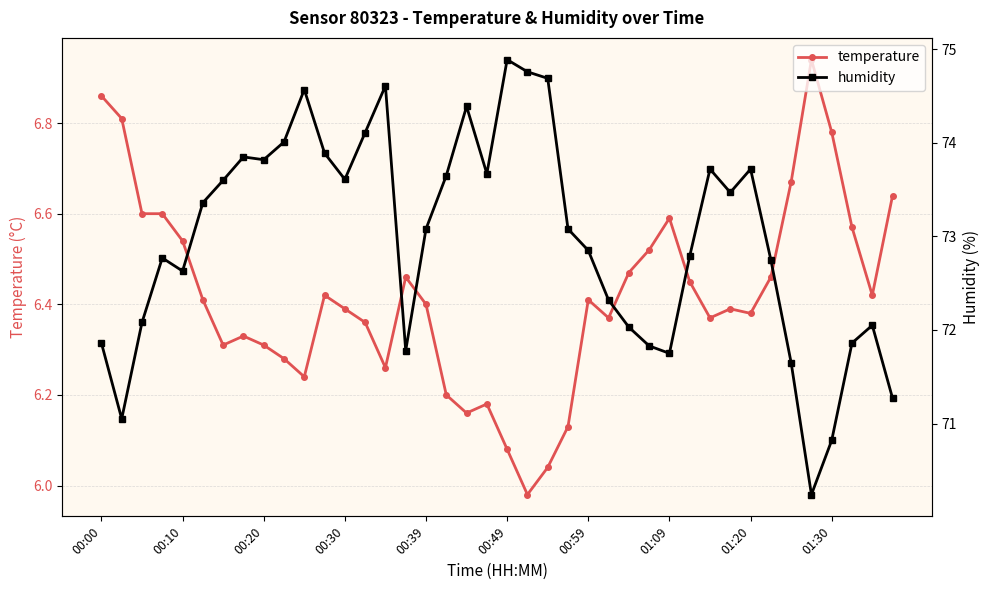

The temperature series shows 6.3 at 00:20. True or false?

True